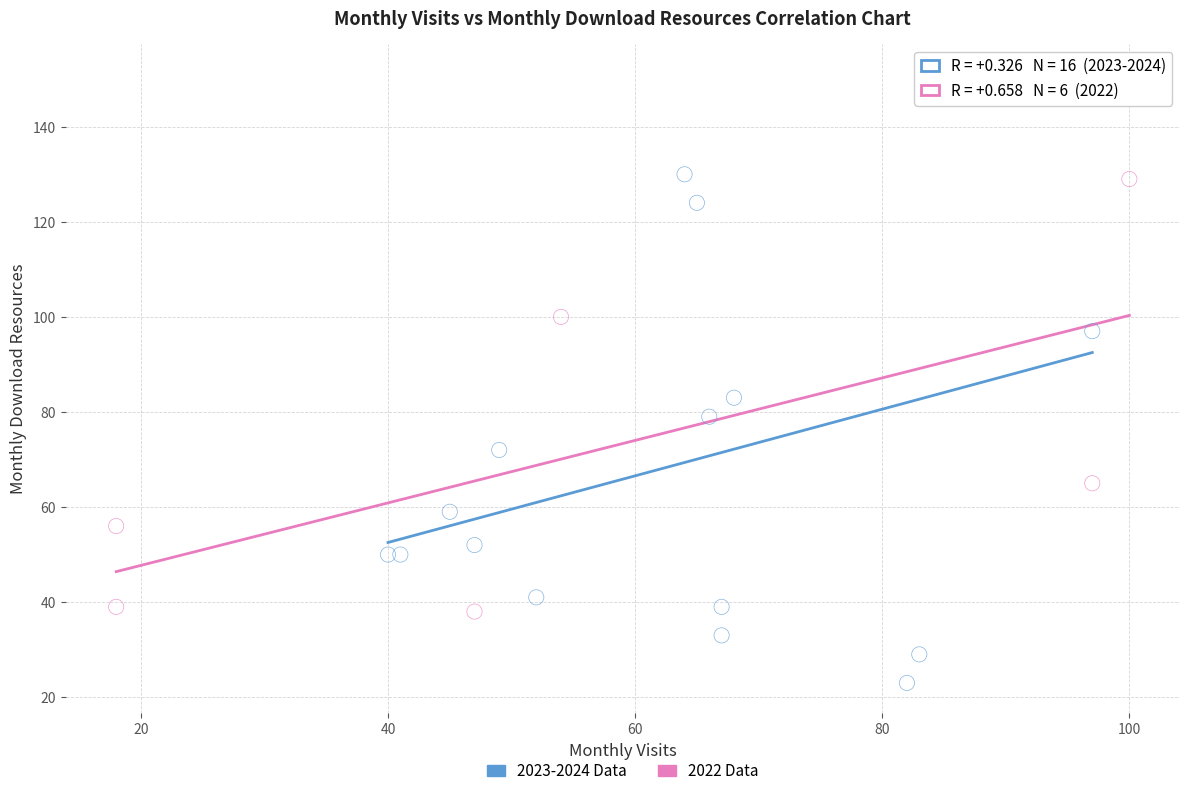

Which series reaches the maximum Y coordinate?

2023-2024 Data